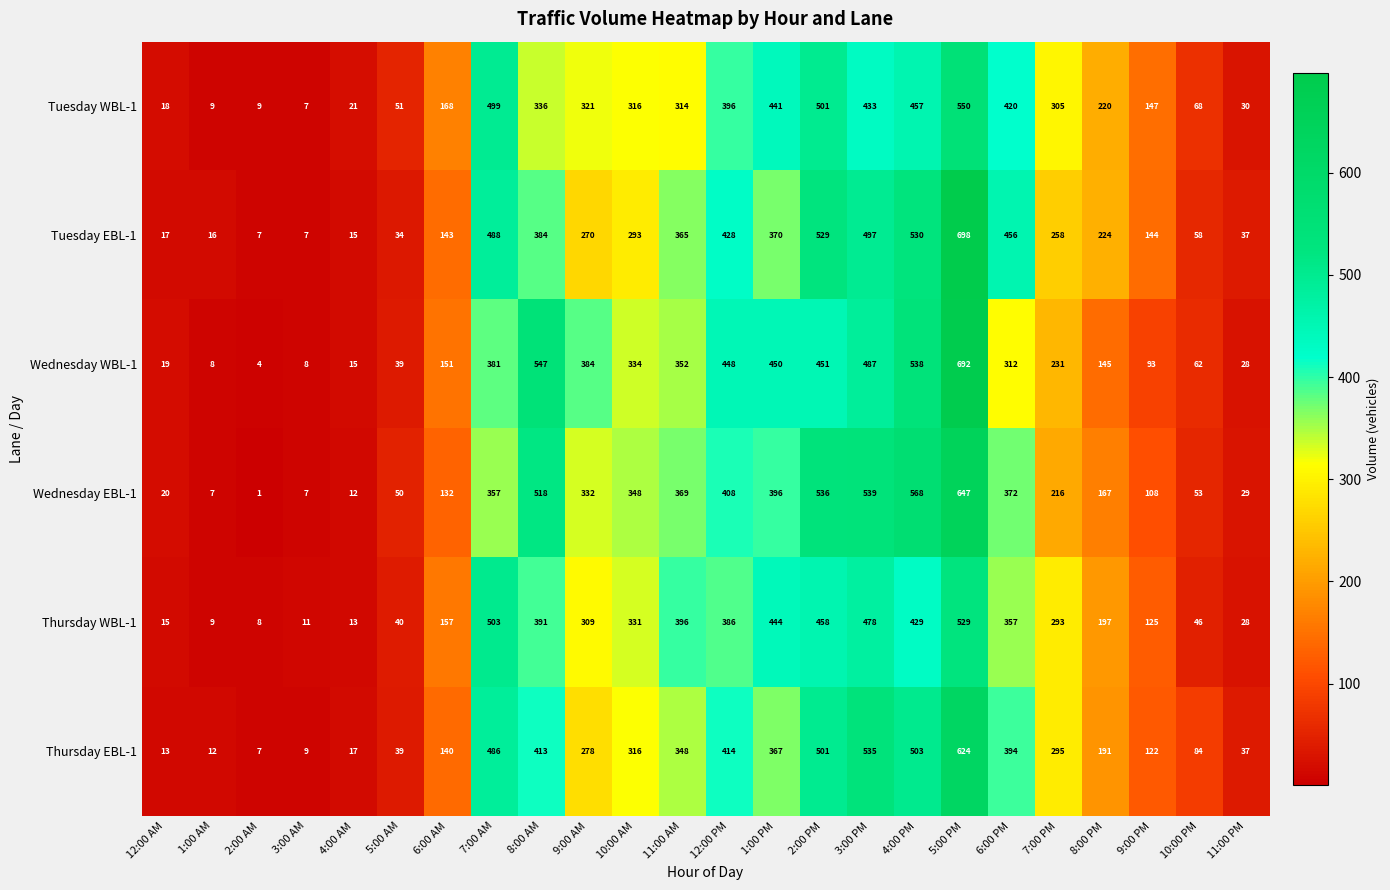

The value of Wednesday EBL-1 at 10:00 PM is 31. True or false?

False